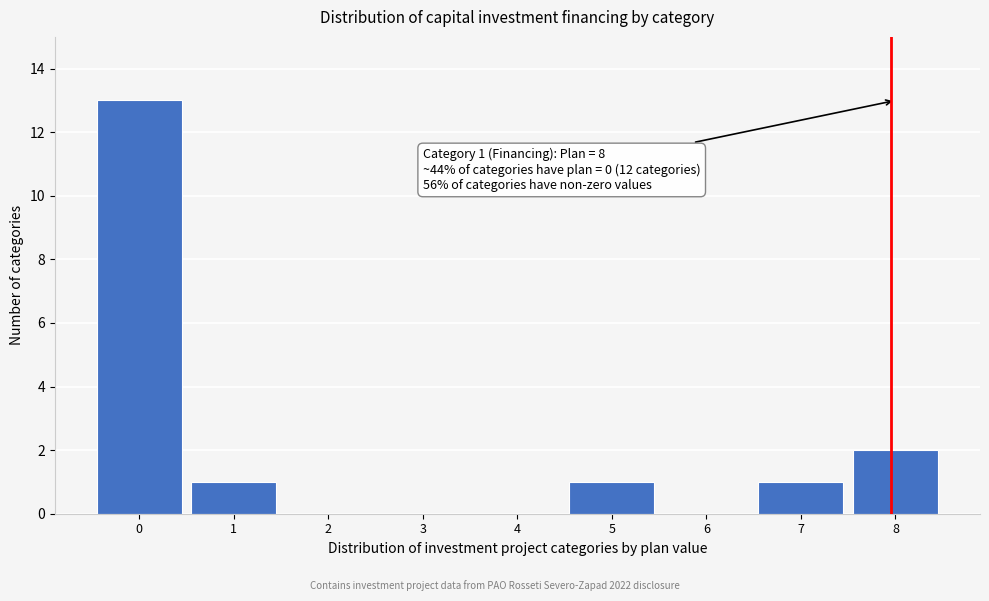

Reading left to right, what are all the values shown in this chart?

0=13	1=1	2=0	3=0	4=0	5=1	6=0	7=1	8=2